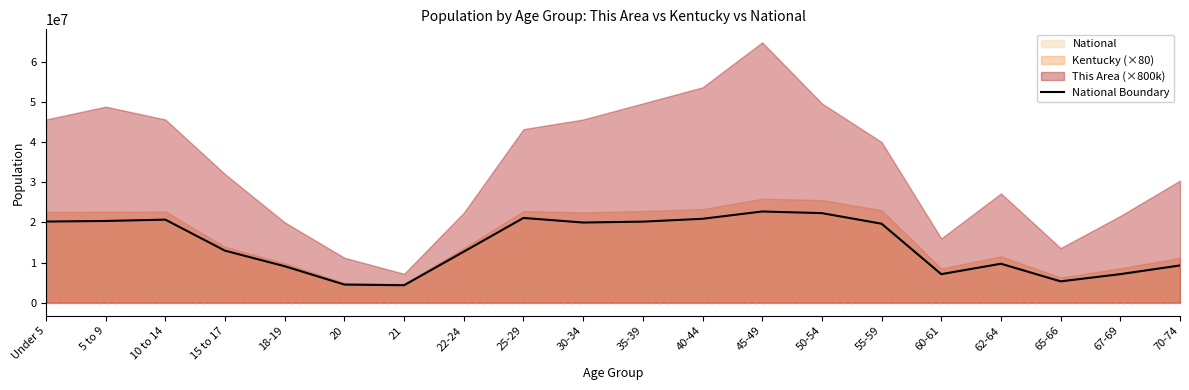

What is the sum of the values at 50-54 and 70-74?

31576291